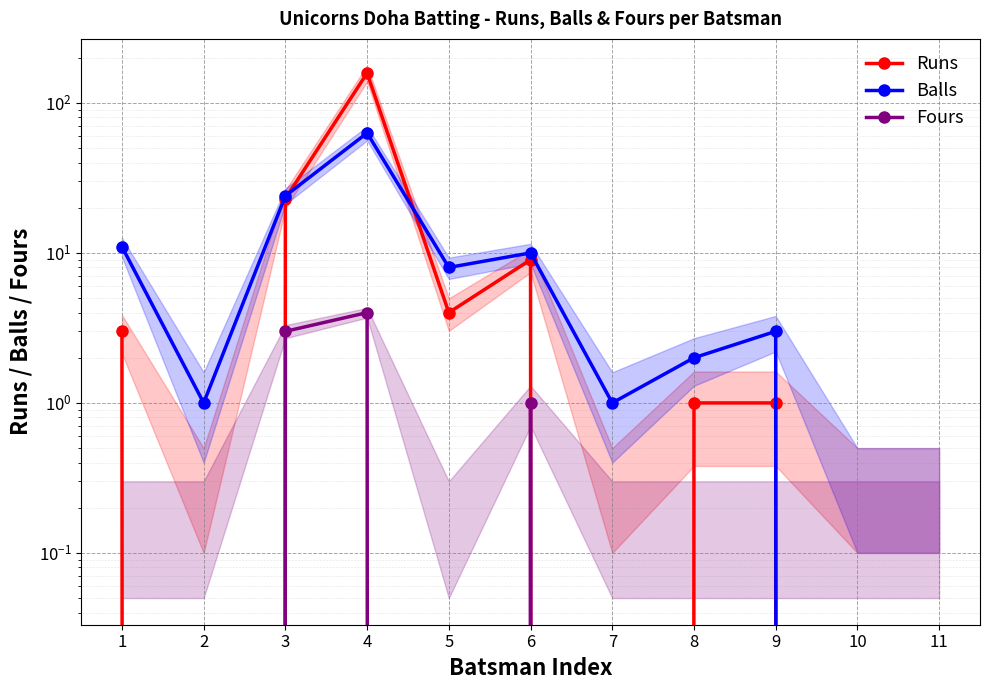

At 7, list the series in order from smallest to largest.

Runs, Fours, Balls